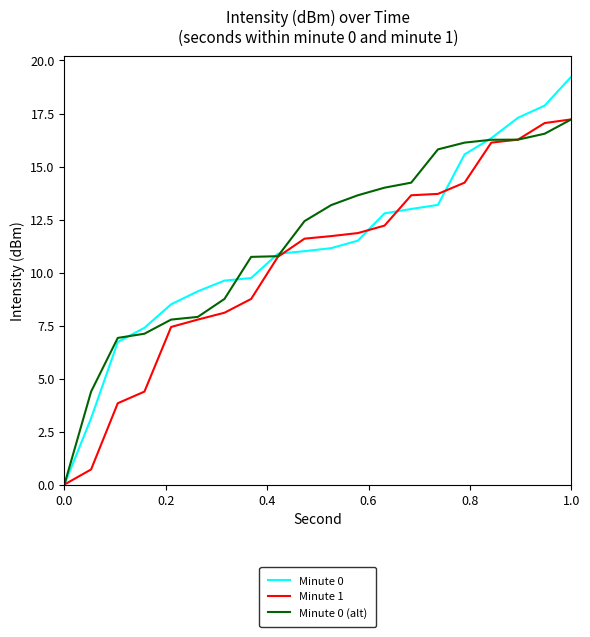

Which series has the widest spread of values?

Minute 0